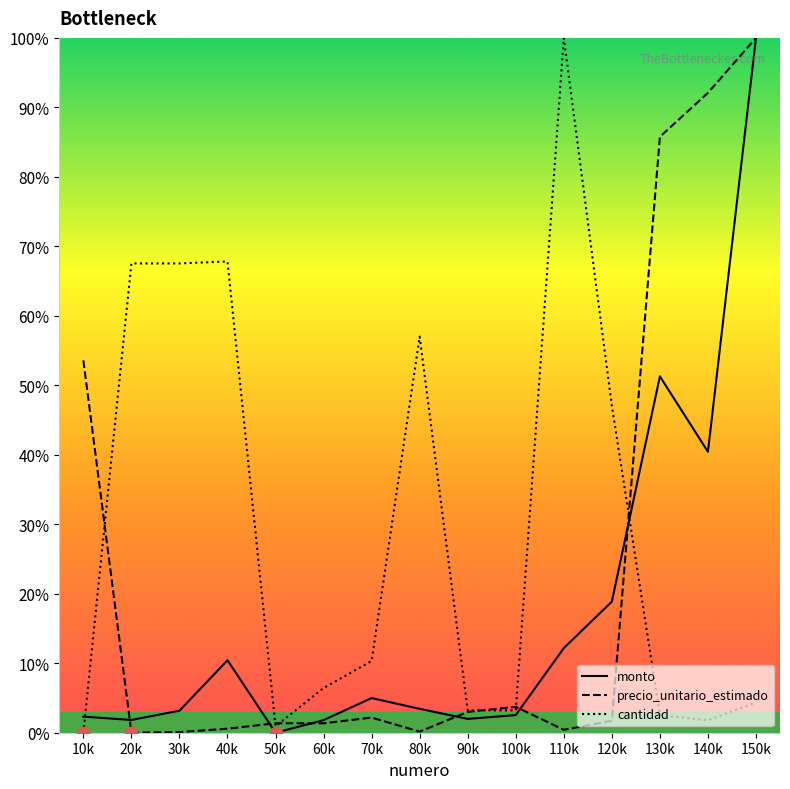

Which series reaches the minimum Y coordinate?

monto